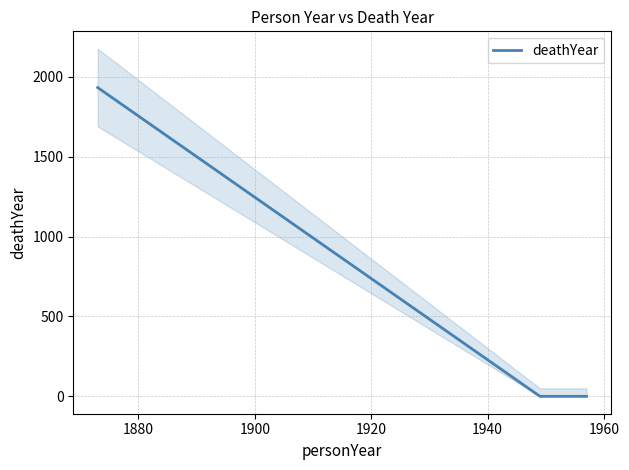

What is the average value?

644